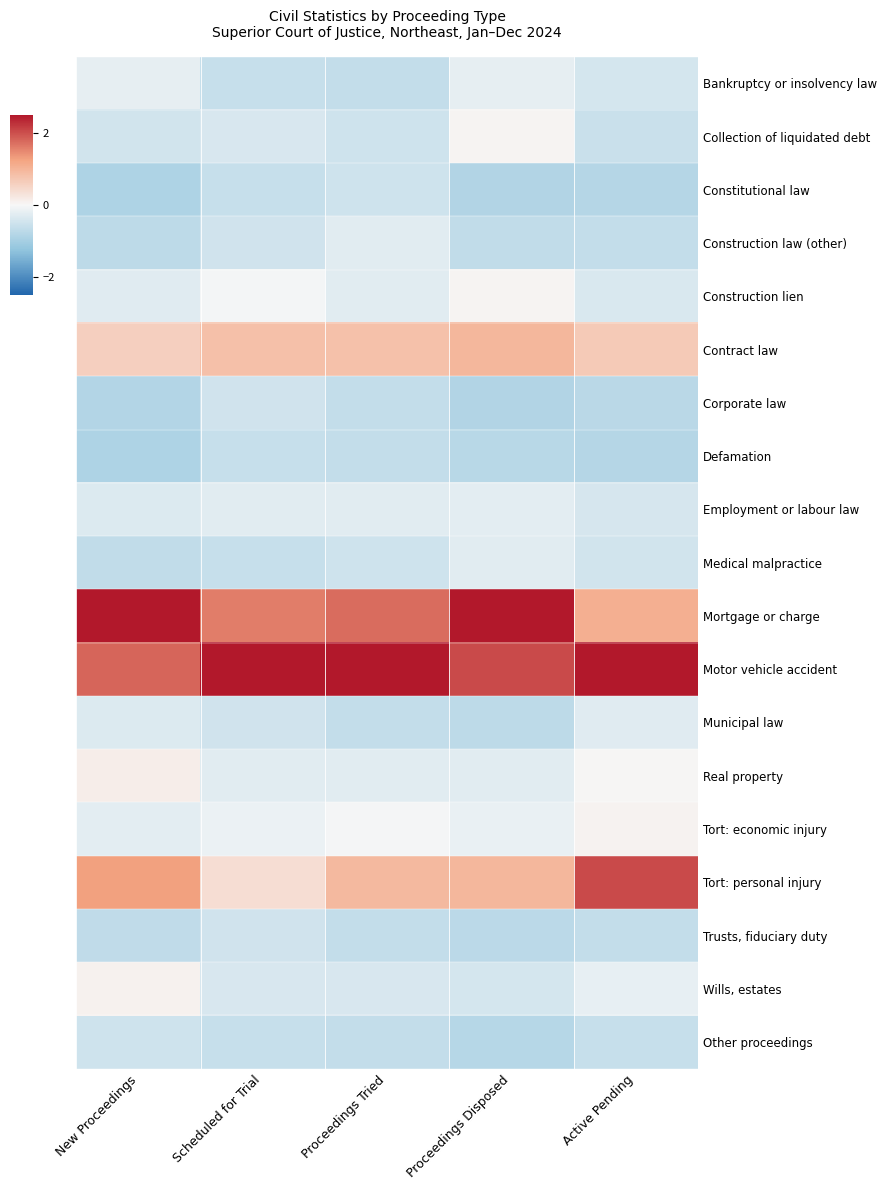

How many data points does each series have?

5